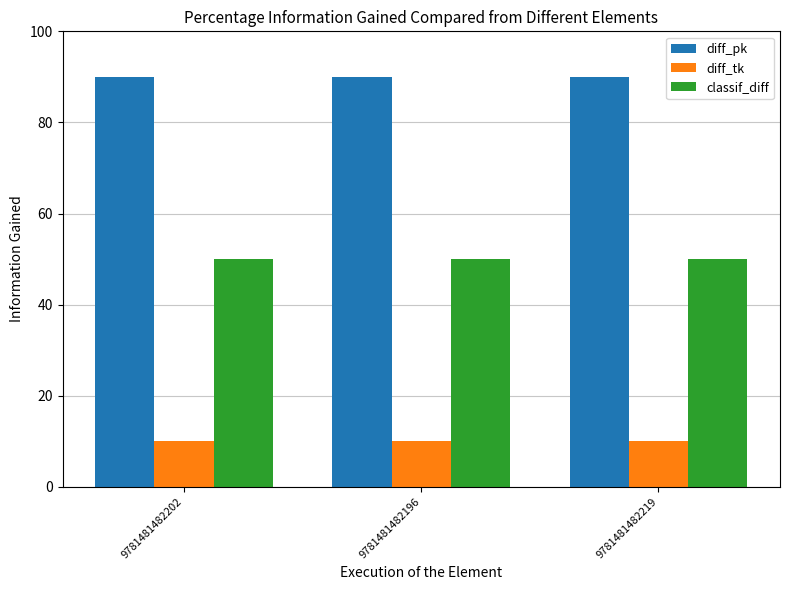

What is the total value across all series at 9781481482202?

150